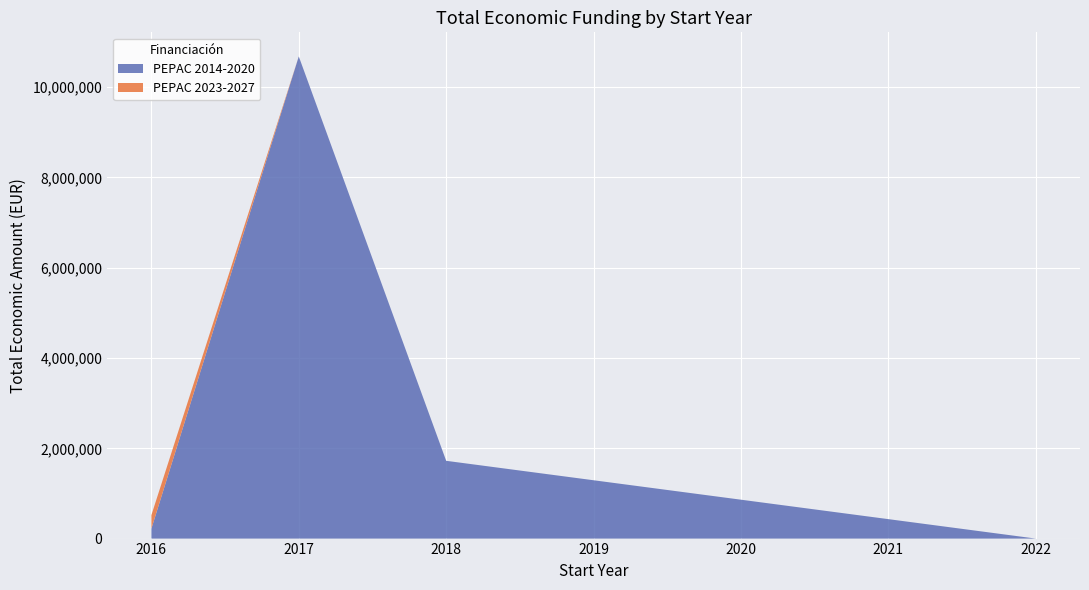

The value of PEPAC 2014-2020 at 2017 is 7161928. True or false?

False